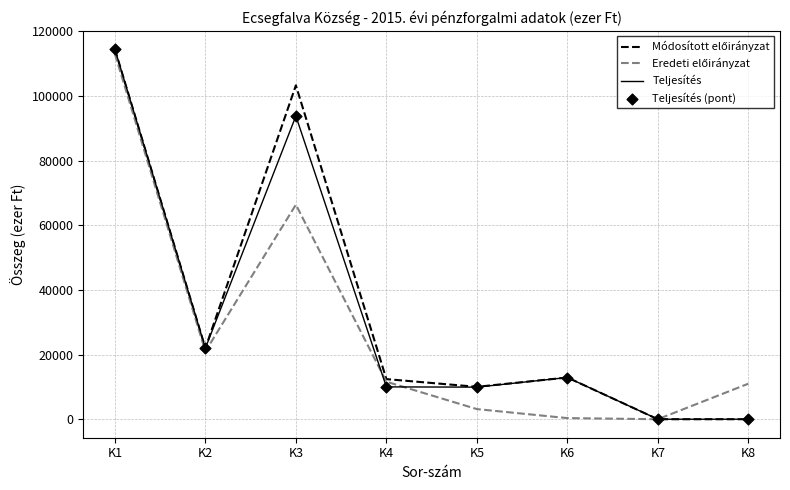

The value of Teljesítés at K2 is 35464. True or false?

False